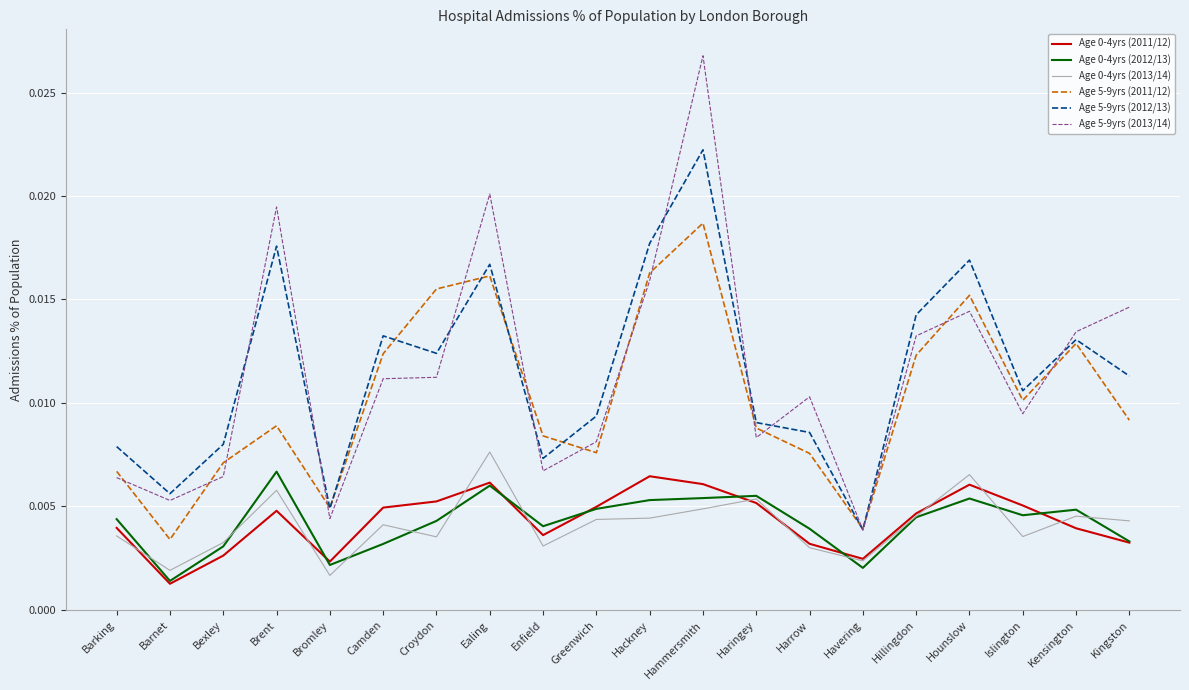

Is the value of Age 0-4yrs (2012/13) at Greenwich greater than the value of Age 5-9yrs (2011/12) at Hammersmith?

No